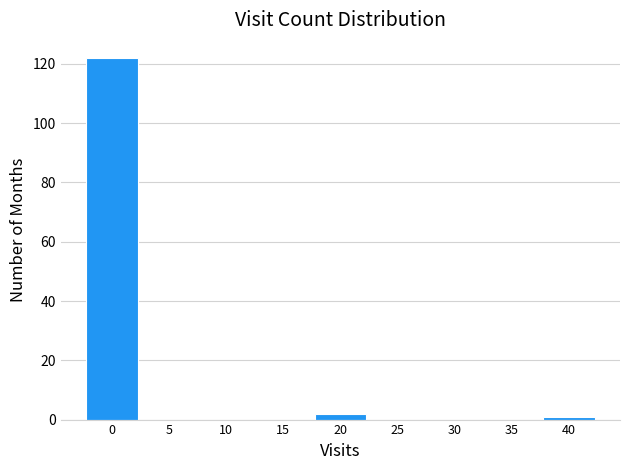

Reading left to right, extract all data points from this chart.

0=122	5=0	10=0	15=0	20=2	25=0	30=0	35=0	40=1